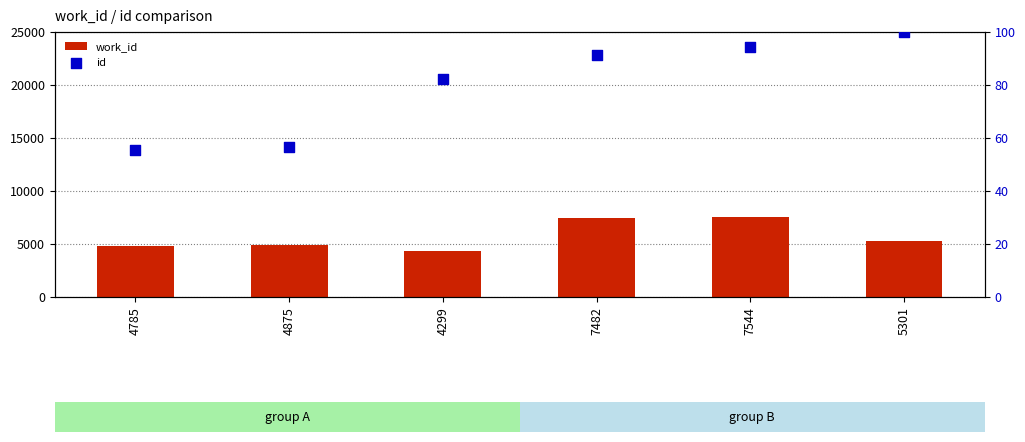

Which series has the largest total across all categories?

work_id